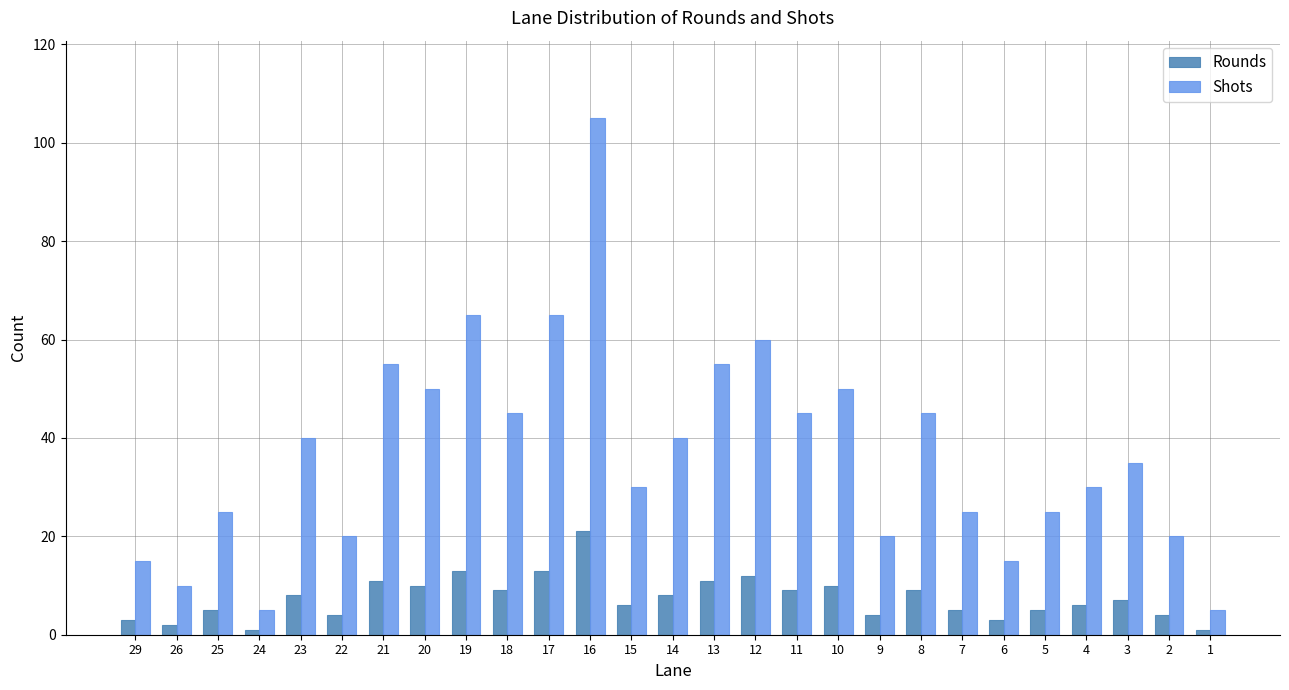

What is the minimum value for Rounds?

1